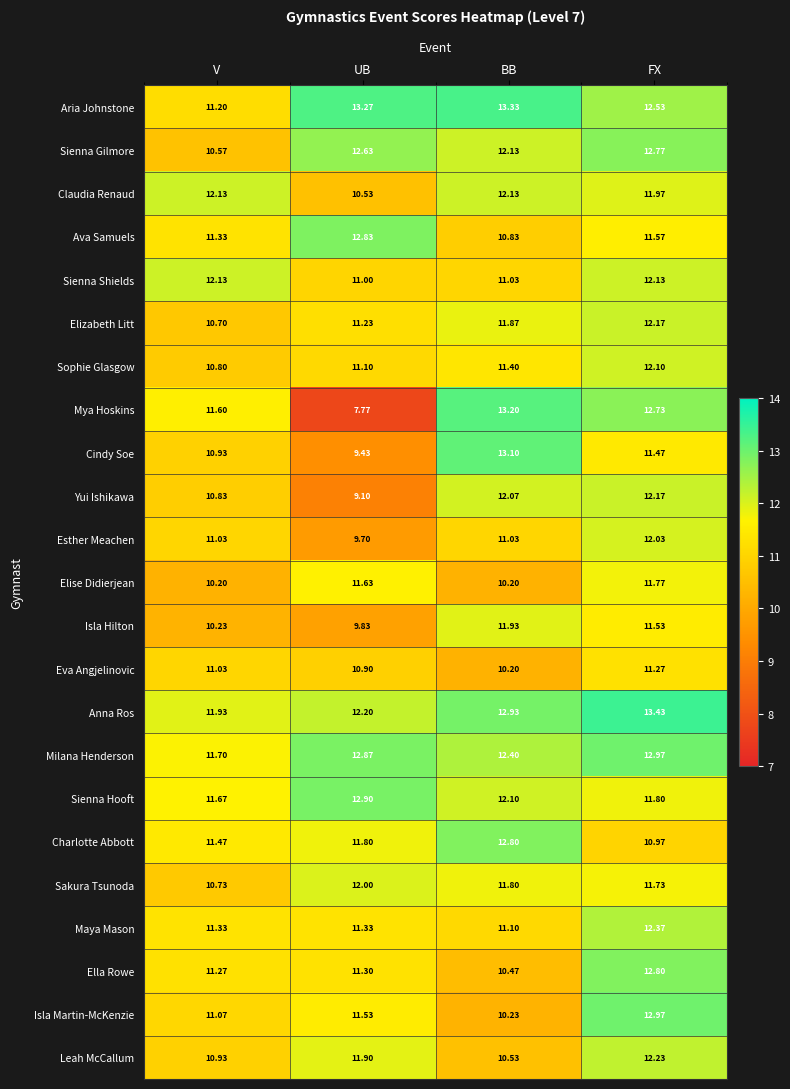

At which category does the chart reach its minimum across all series?

UB